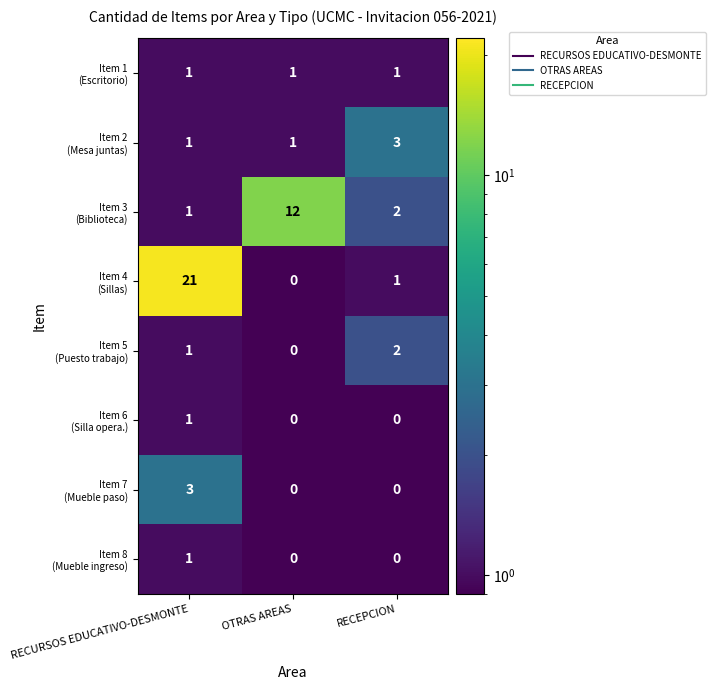

What is the total value across all series at RECURSOS EDUCATIVO-DESMONTE?

30